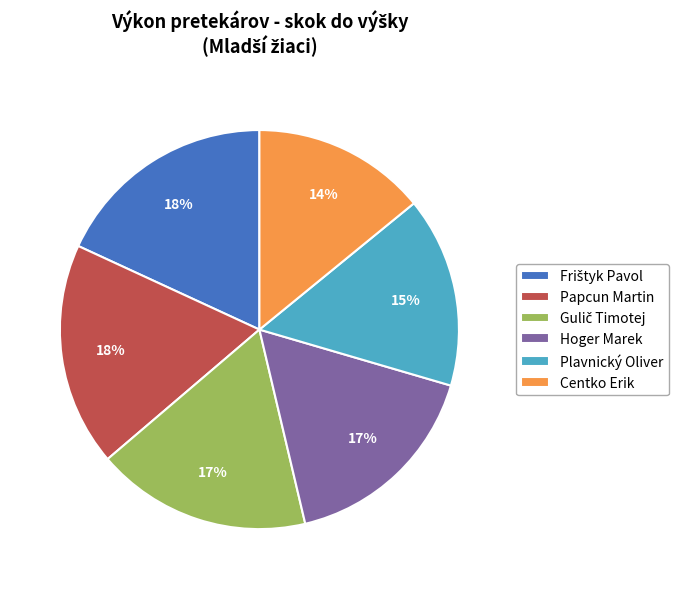

Does any single category account for the majority?

No